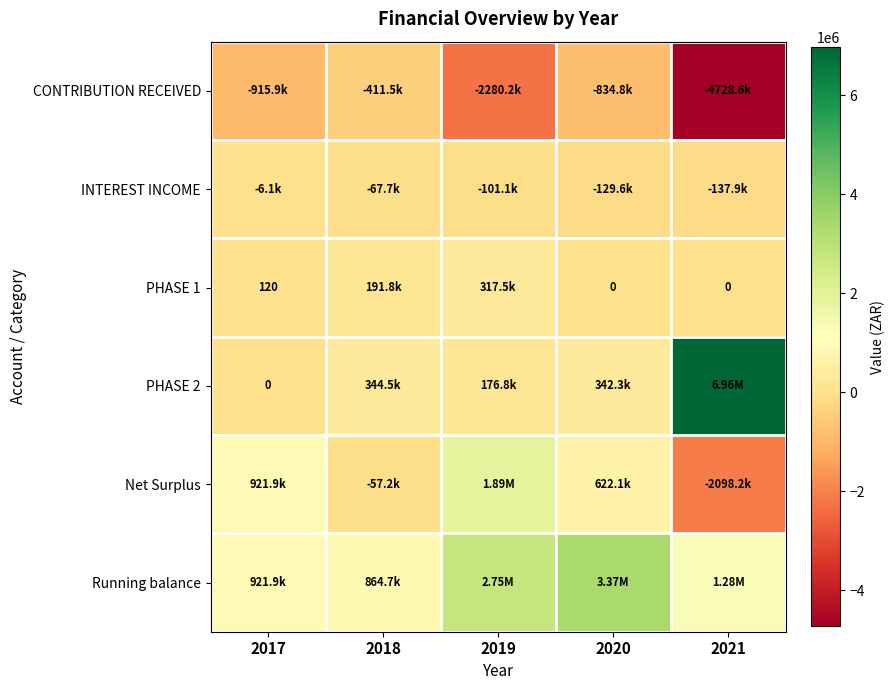

The value of Running balance at 2020 is 3373813.9. True or false?

True